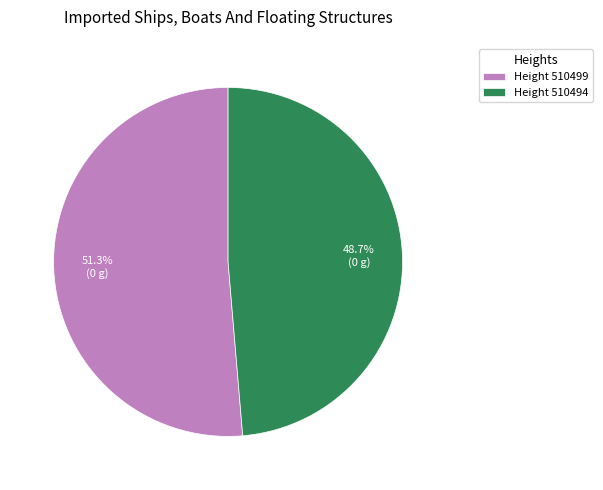

Rank the categories by value from highest to lowest.

Height 510499, Height 510494